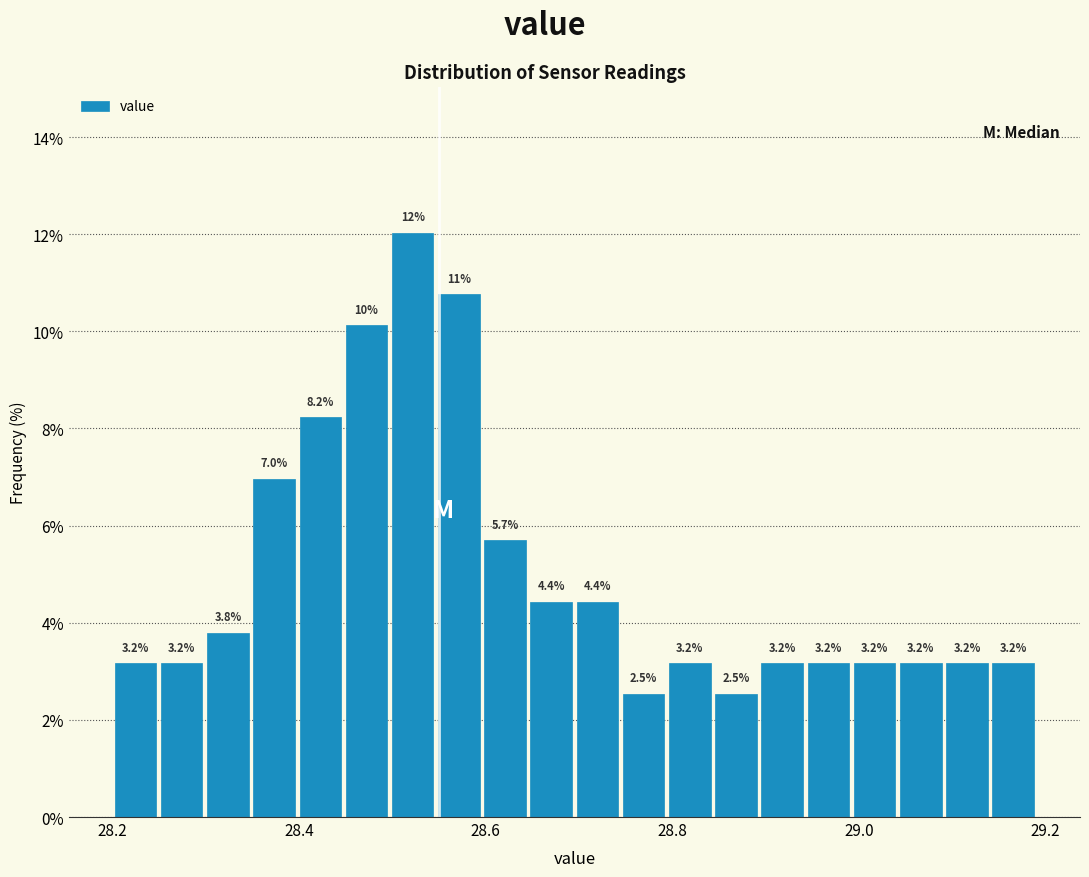

Read against the x-axis, roughly where is the centre of the tallest bar?

28.52